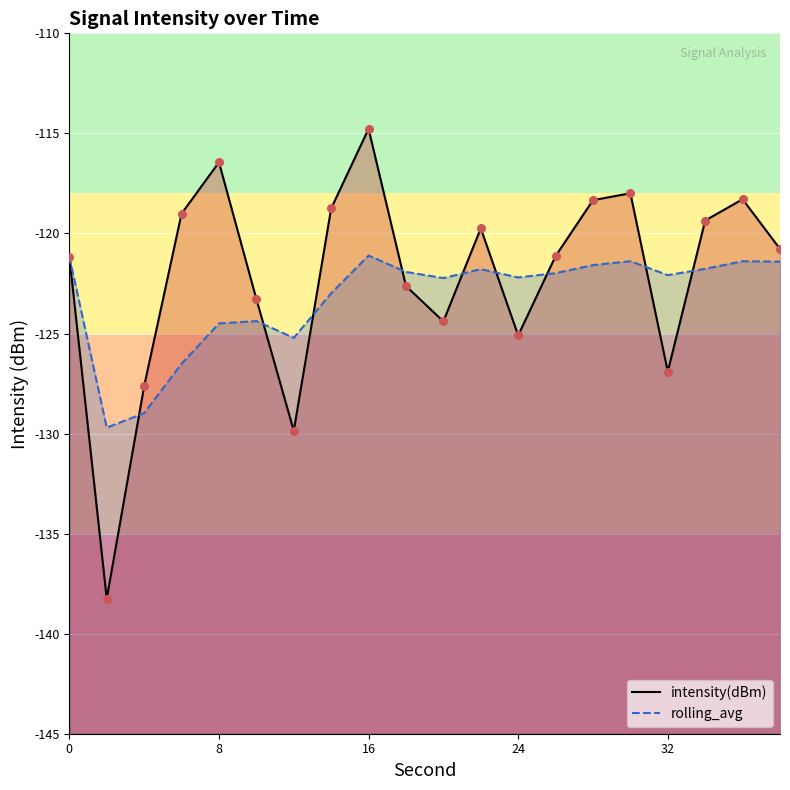

Which series reaches the maximum Y coordinate?

intensity(dBm)